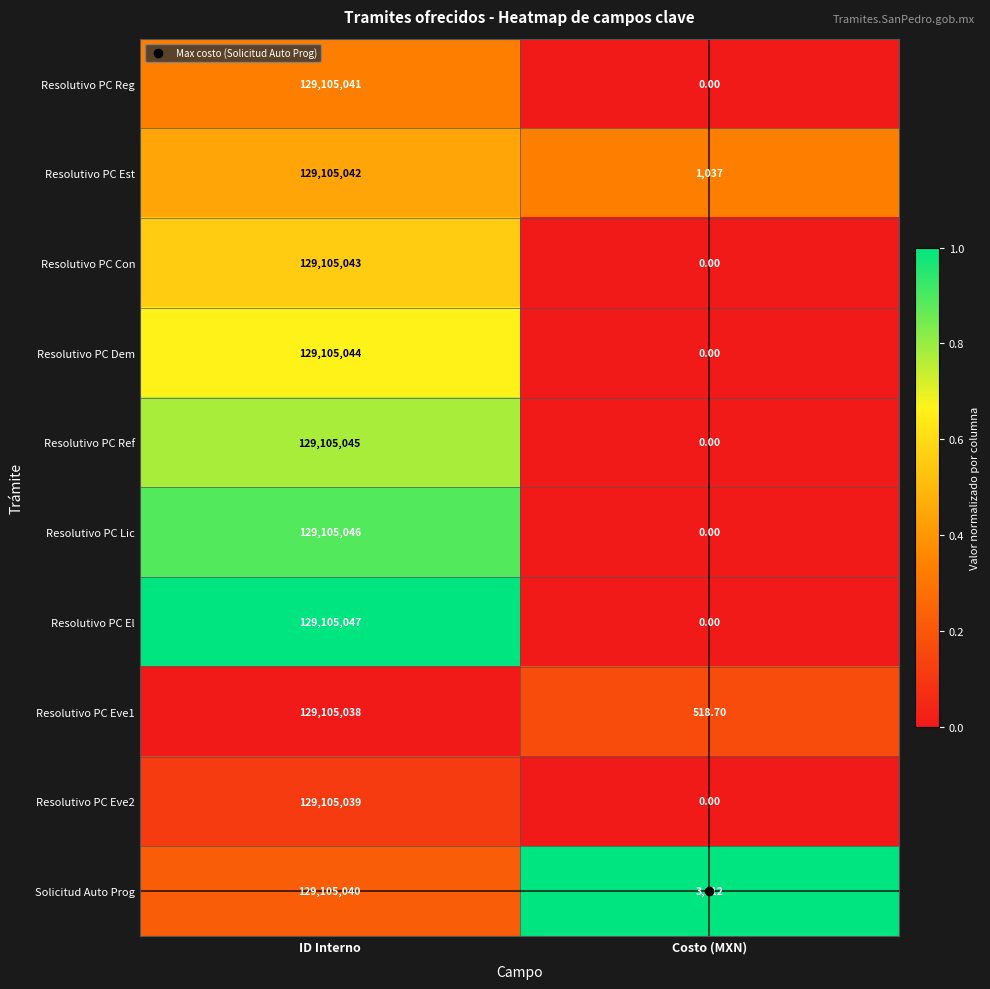

List the labels in order of Resolutivo PC Ref value, largest first.

ID Interno, Costo (MXN)